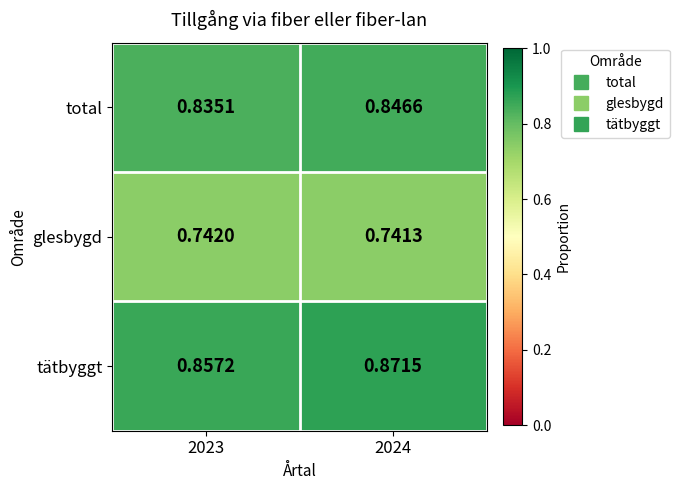

List the series in order of their peak value, lowest first.

glesbygd, total, tätbyggt